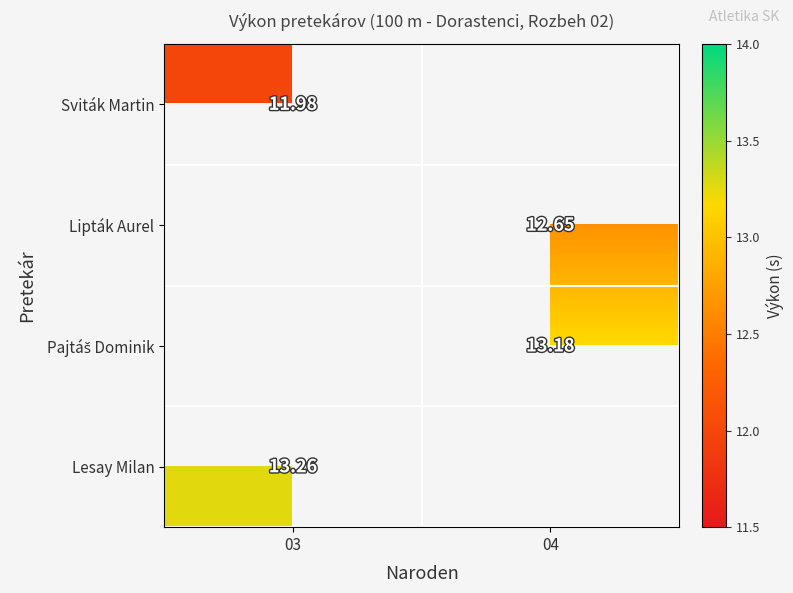

Rank the series by their maximum value, from lowest to highest.

Sviták Martin, Lipták Aurel, Pajtáš Dominik, Lesay Milan